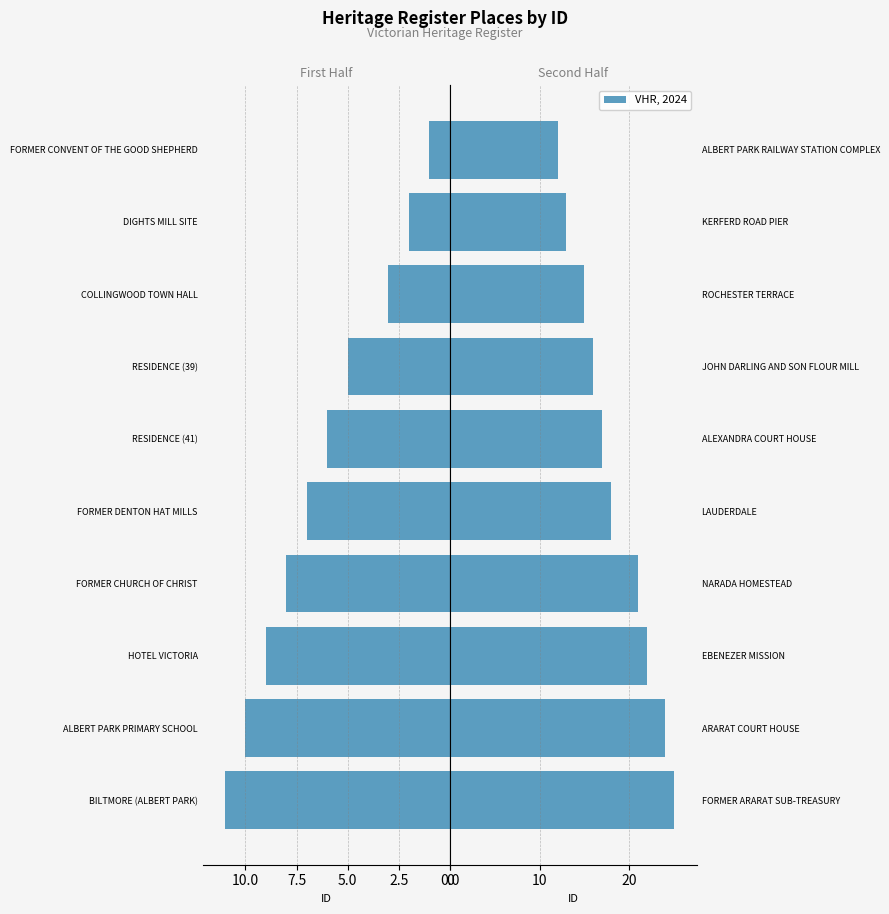

How many bars are there in each group?

2